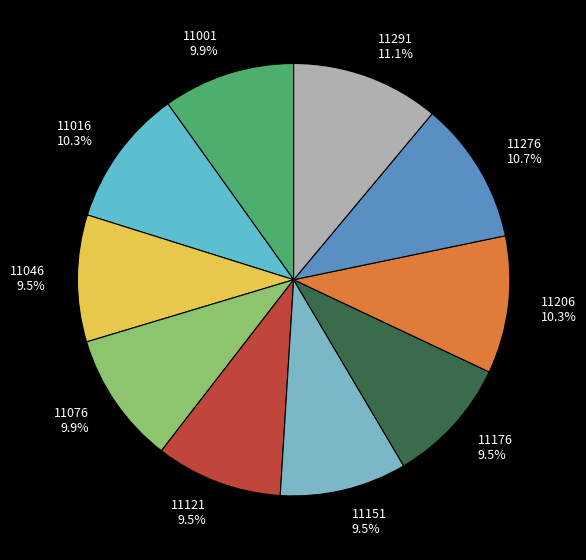

To the nearest percent, what portion does 11291 represent?

11%